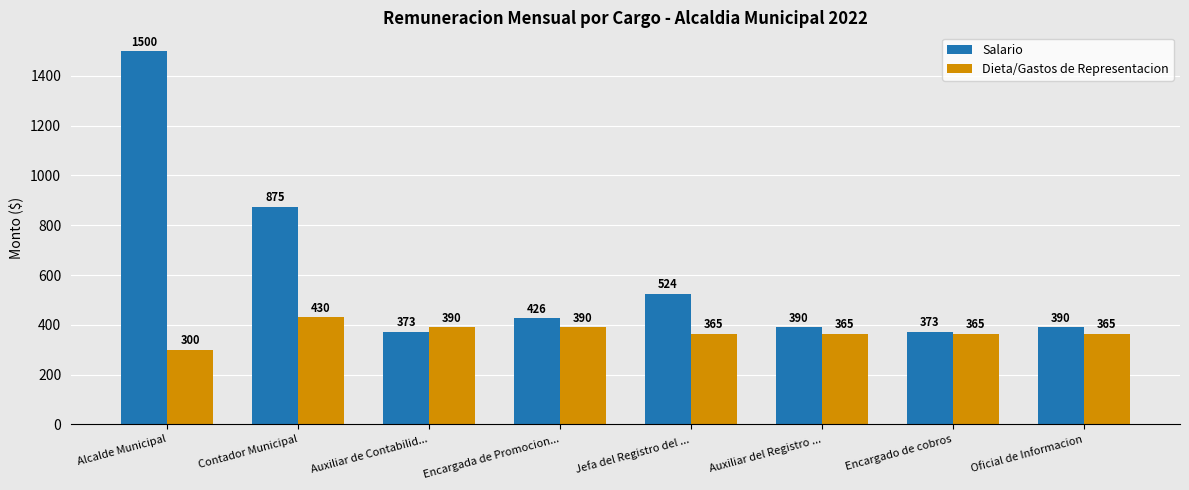

Rank the series at Alcalde Municipal from highest to lowest value.

Salario, Dieta/Gastos de Representacion